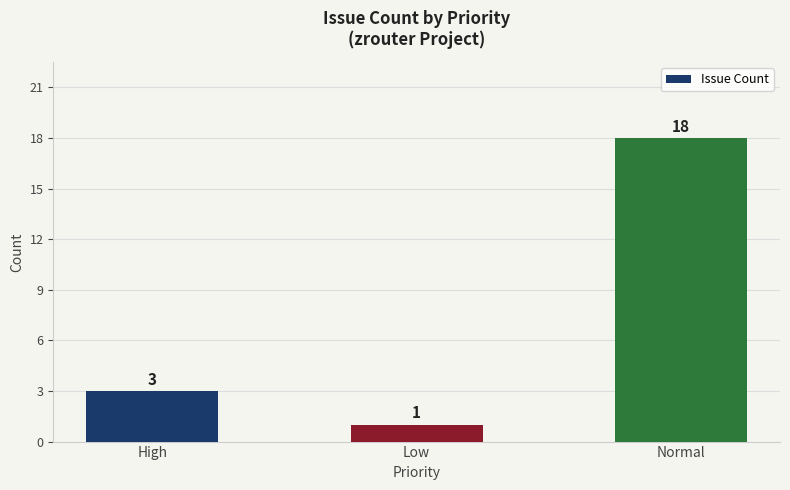

Reading right to left, transcribe all the data shown in this chart.

18	1	3